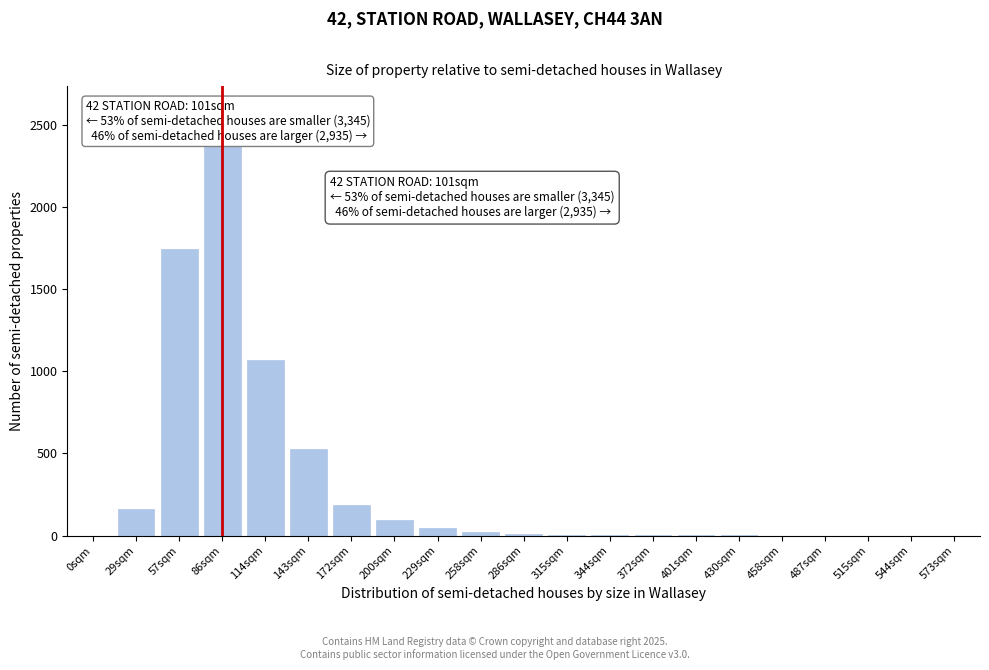

Where is the data nearest to the value 1190?

114sqm